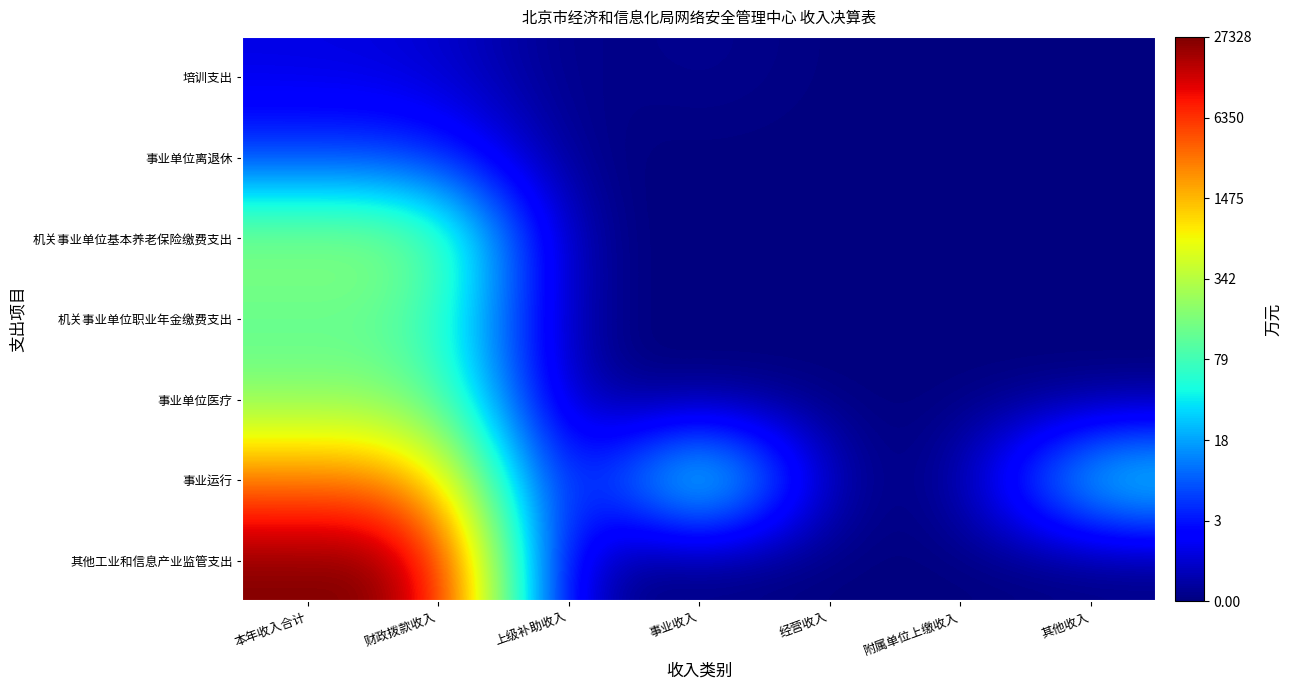

Reading right to left, transcribe all the data shown in this chart.

培训支出: 其他收入=0.0	附属单位上缴收入=0.0	经营收入=0.0	事业收入=0.2	上级补助收入=0.0	财政拨款收入=0.8	本年收入合计=0.9
事业单位离退休: 其他收入=0.0	附属单位上缴收入=0.0	经营收入=0.0	事业收入=0.0	上级补助收入=0.0	财政拨款收入=1.8	本年收入合计=1.8
机关事业单位基本养老保险缴费支出: 其他收入=0.0	附属单位上缴收入=0.0	经营收入=0.0	事业收入=0.0	上级补助收入=0.0	财政拨款收入=5.4	本年收入合计=5.4
机关事业单位职业年金缴费支出: 其他收入=0.0	附属单位上缴收入=0.0	经营收入=0.0	事业收入=0.0	上级补助收入=0.0	财政拨款收入=4.7	本年收入合计=4.7
事业单位医疗: 其他收入=0.0	附属单位上缴收入=0.0	经营收入=0.0	事业收入=0.0	上级补助收入=0.0	财政拨款收入=5.2	本年收入合计=5.2
事业运行: 其他收入=4.3	附属单位上缴收入=0.0	经营收入=0.0	事业收入=5.8	上级补助收入=0.0	财政拨款收入=7.9	本年收入合计=8.0
其他工业和信息产业监管支出: 其他收入=0.0	附属单位上缴收入=0.0	经营收入=0.0	事业收入=0.0	上级补助收入=0.0	财政拨款收入=10.2	本年收入合计=10.2